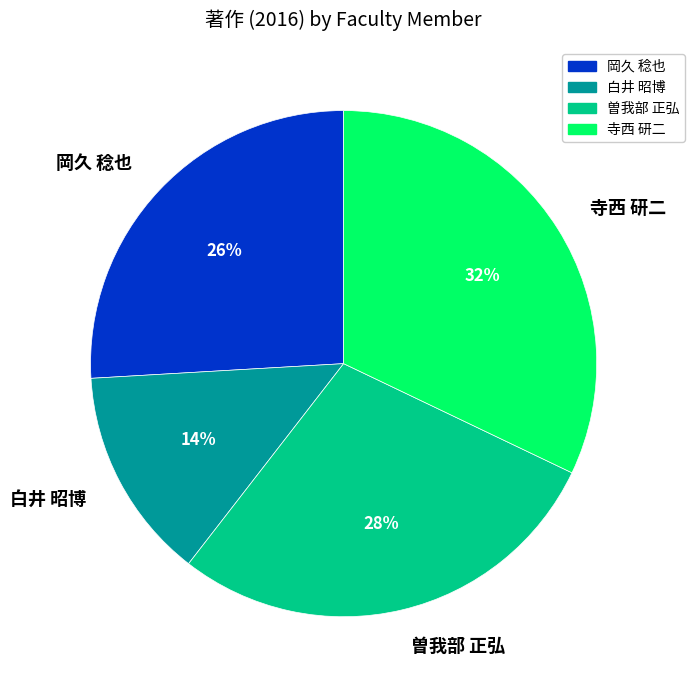

To the nearest percent, what is the average slice percentage?

25%